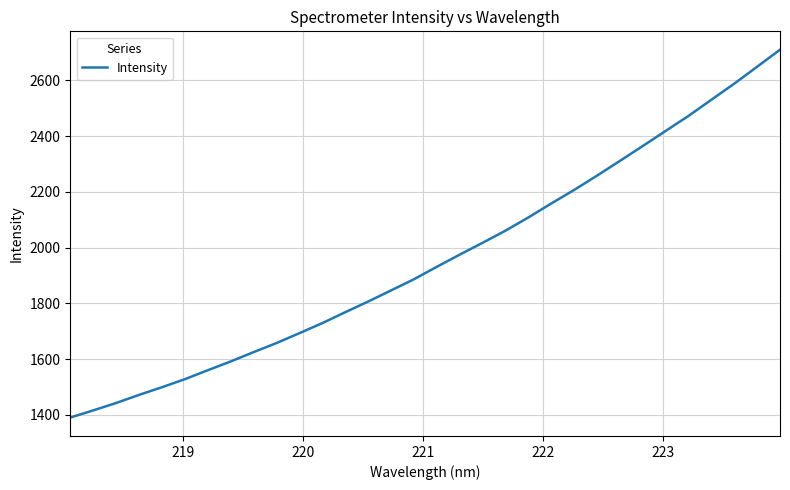

What is the difference between the maximum and minimum values?

1319.6